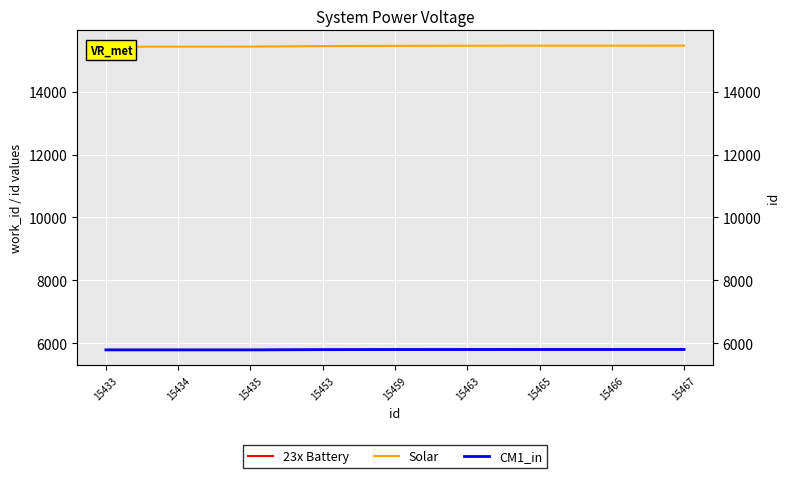

True or false: Solar and 23x Battery cross at least once.

False